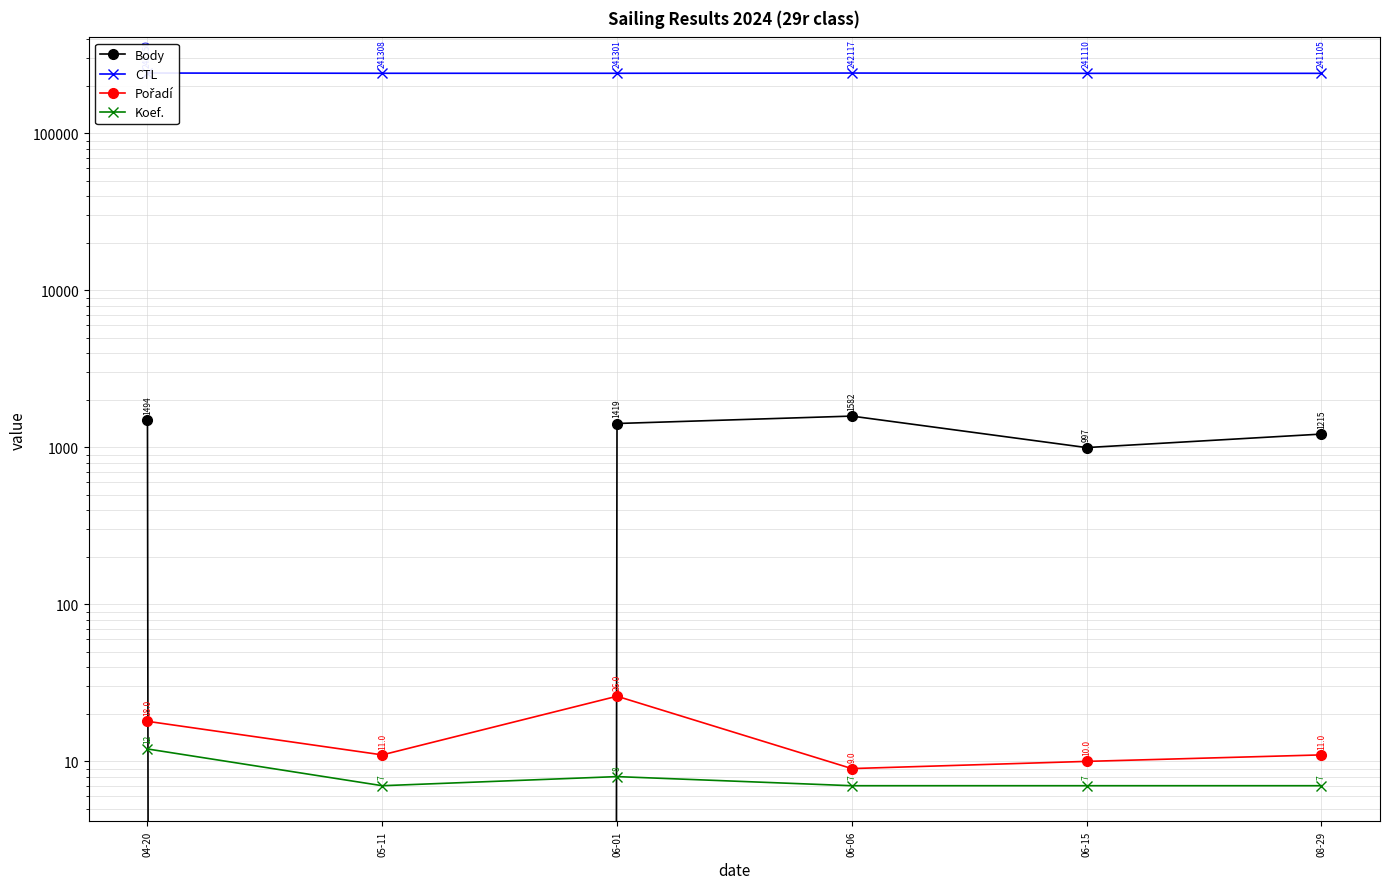

What is the difference between the highest and lowest values at 06-06?

242110